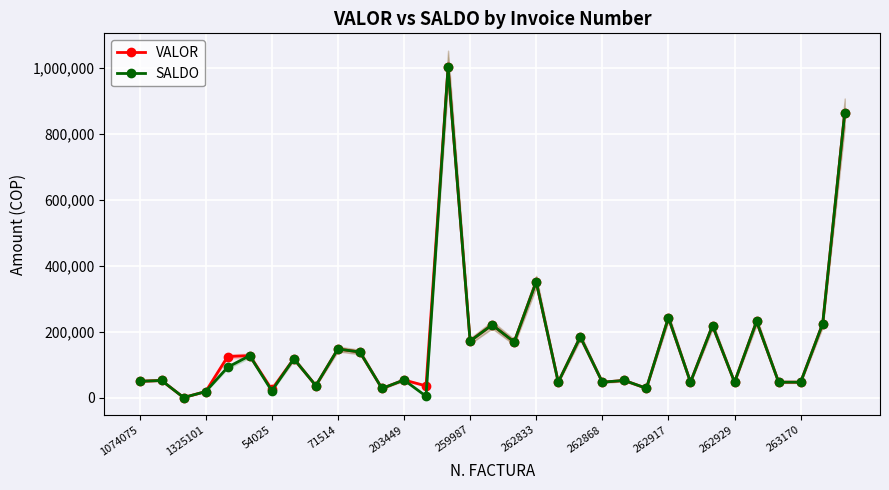

Where is SALDO nearest to the value 501100?

262833